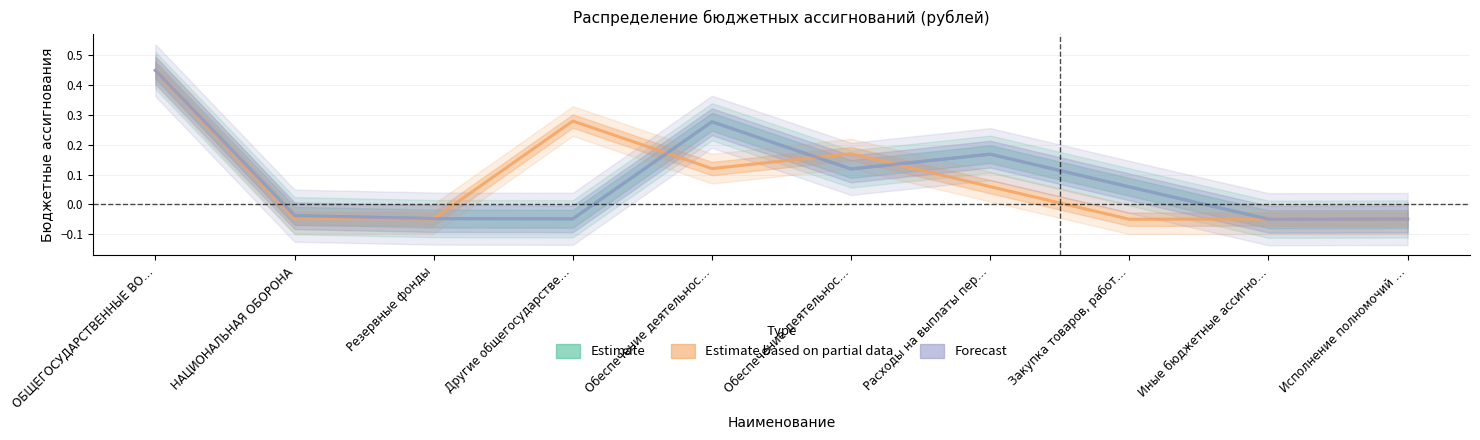

Rank the series by their maximum value, from highest to lowest.

Estimate, Estimate based on partial data, Forecast